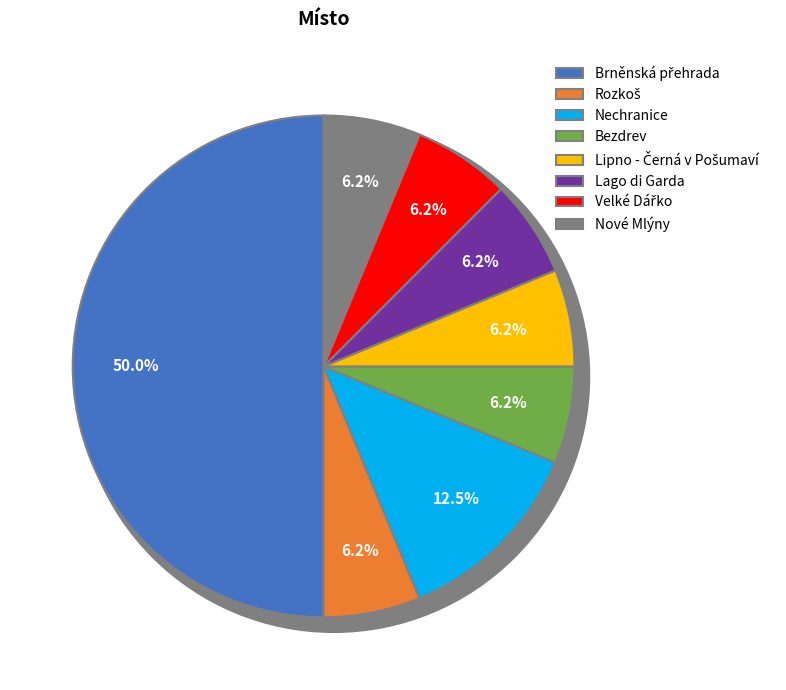

What percentage is the Nechranice slice, to the nearest percent?

12%